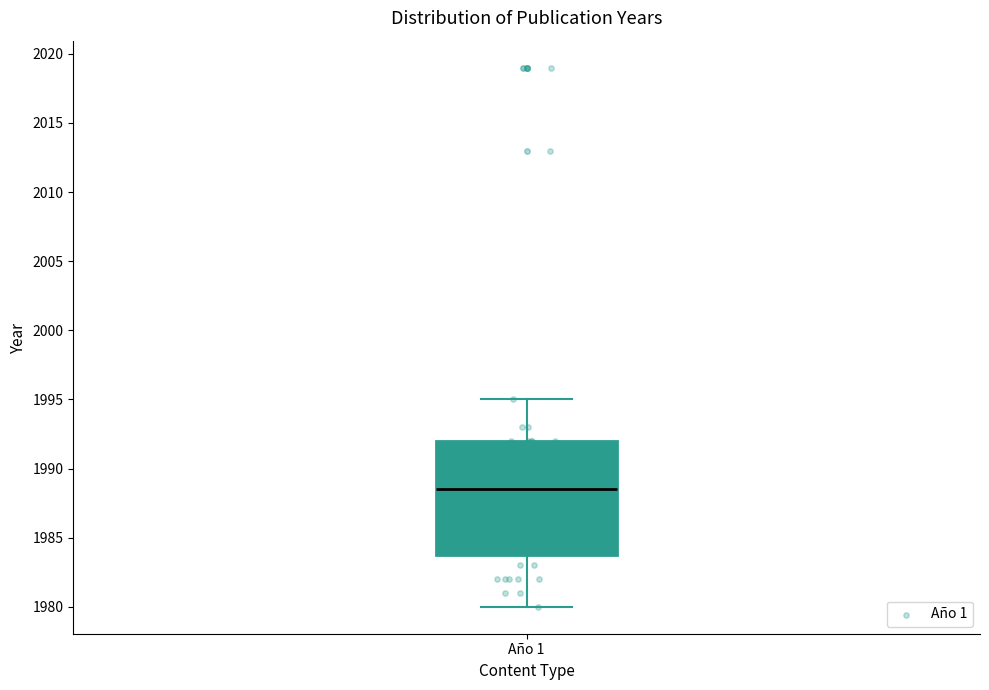

Transcribe this box plot: give where the median line is, the range the box spans, and where the two whiskers end, as read against the y-axis. The values are not printed on the chart, so give them approximately, as read against the axis.

median 1988.5, box 1984.0 to 1992.0, whiskers 1980.0 to 1995.0